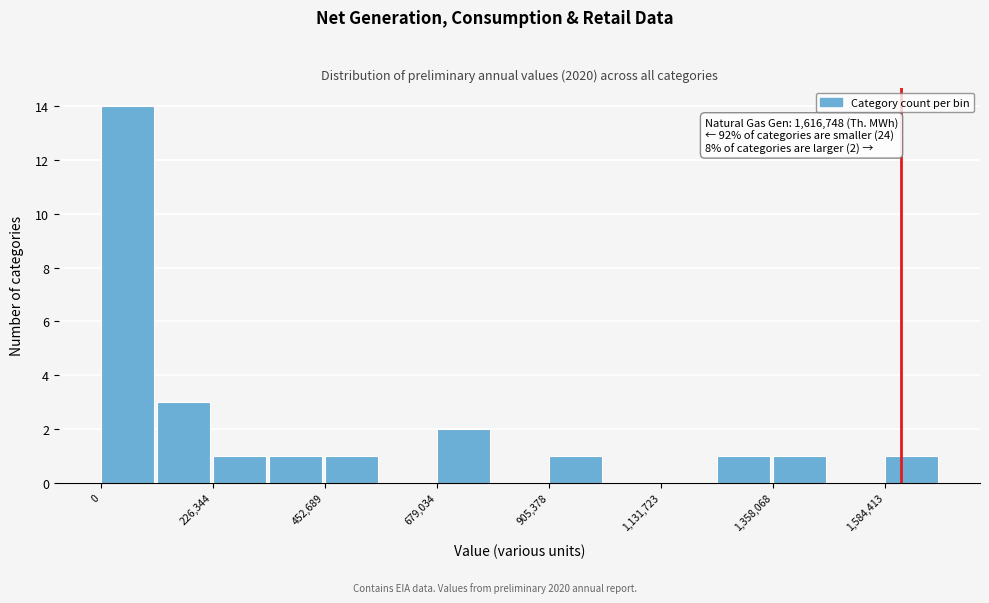

Around what value on the x-axis is the tallest bar? Give the approximate position of its centre, as read against the axis.

50000